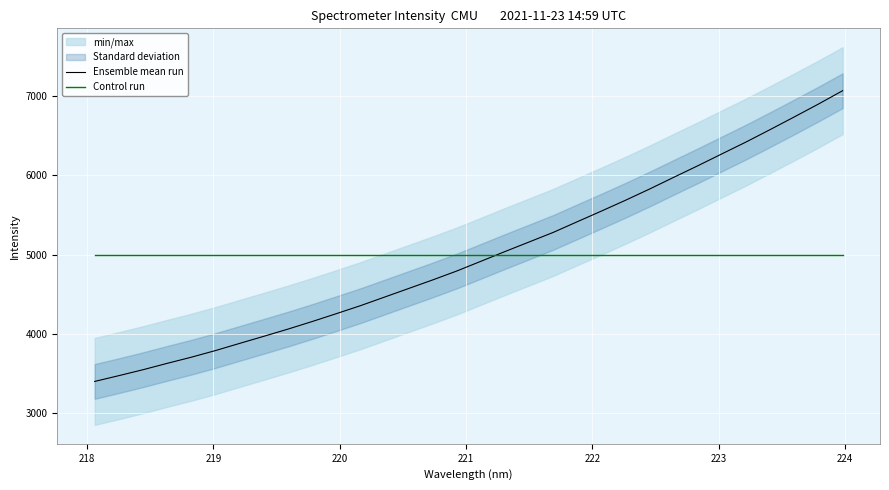

Which series has the largest range (max minus min)?

Ensemble mean run